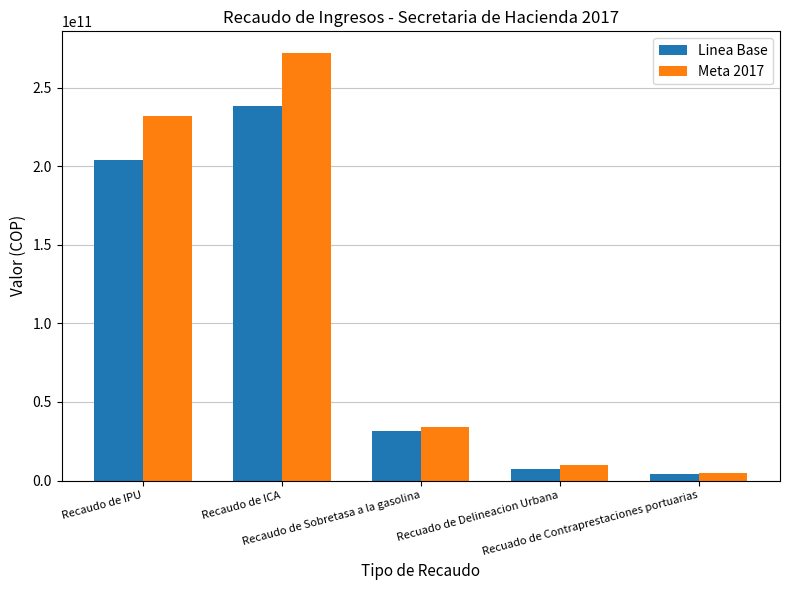

Which label corresponds to the smallest value in the chart?

Recuado de Contraprestaciones portuarias